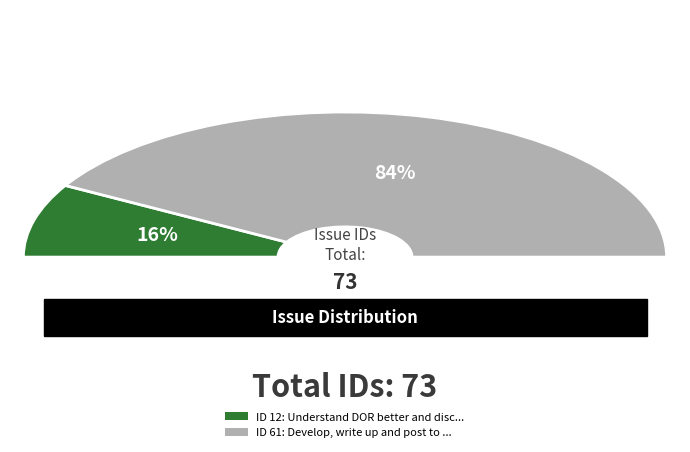

Is Understand DOR better and discuss its use the majority of the pie?

No